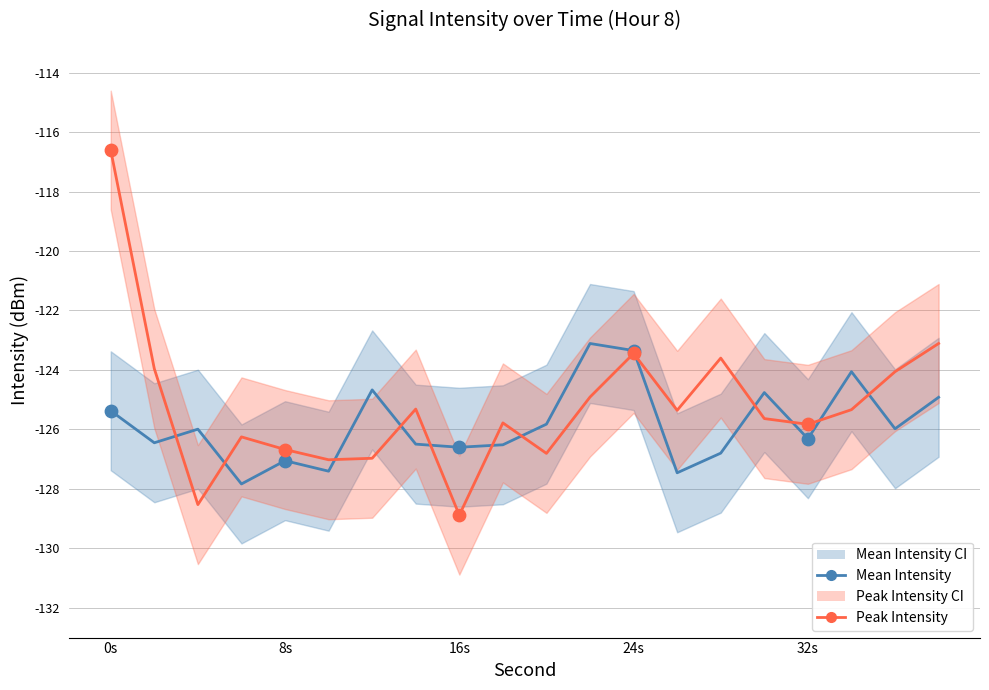

Is the value of Mean Intensity at 32s greater than the value of Peak Intensity at 19?

No